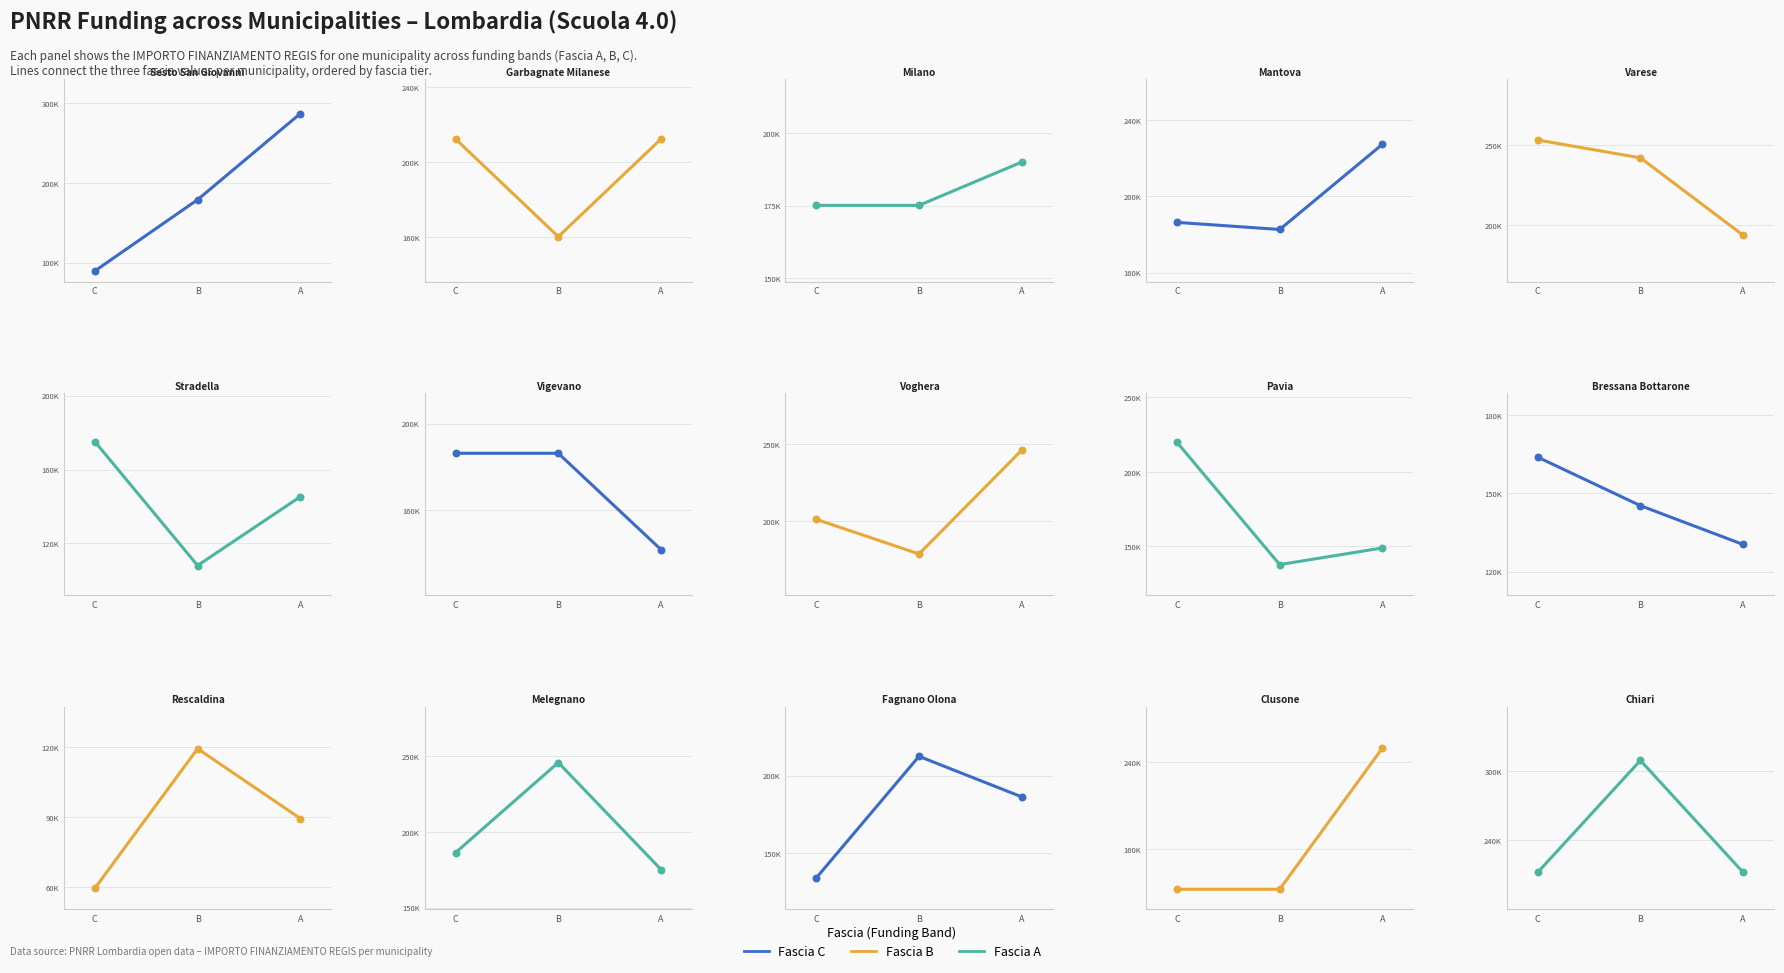

Which series has the largest total across all categories?

Fascia A